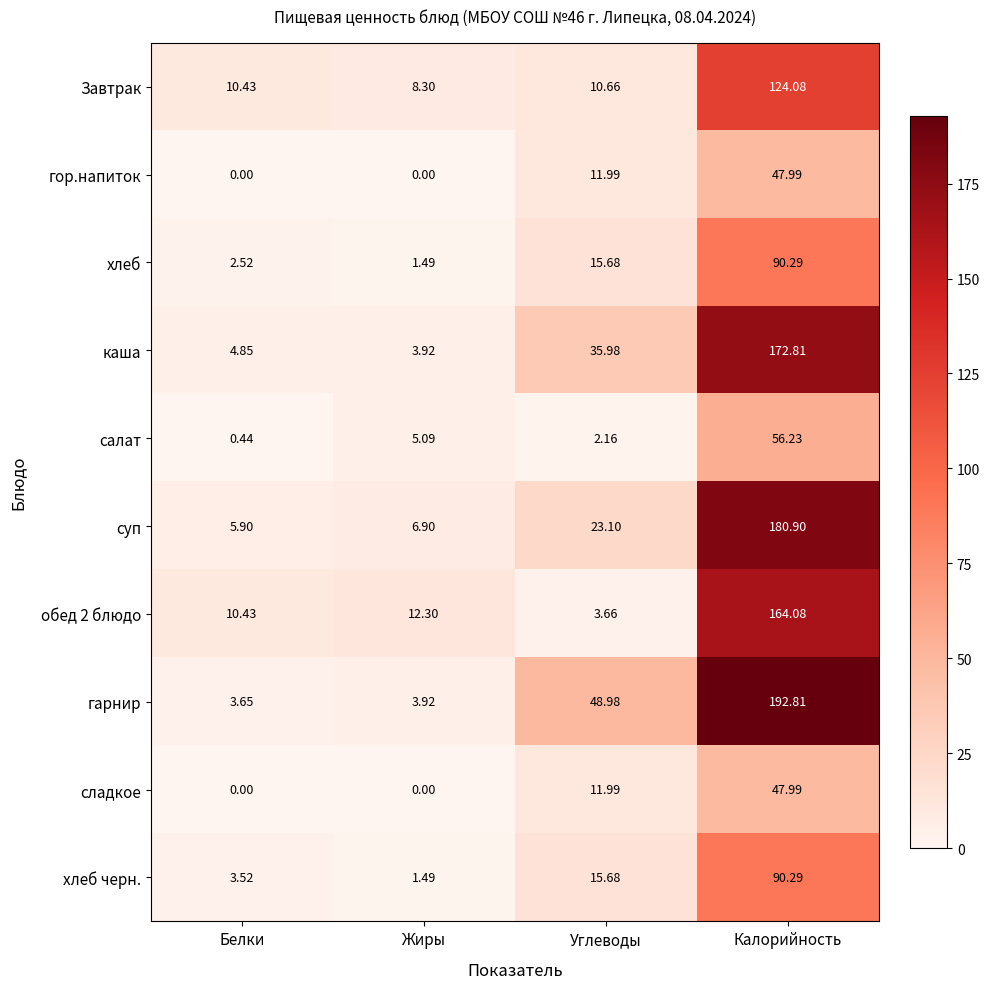

At which category is the sum across all series the highest?

Калорийность